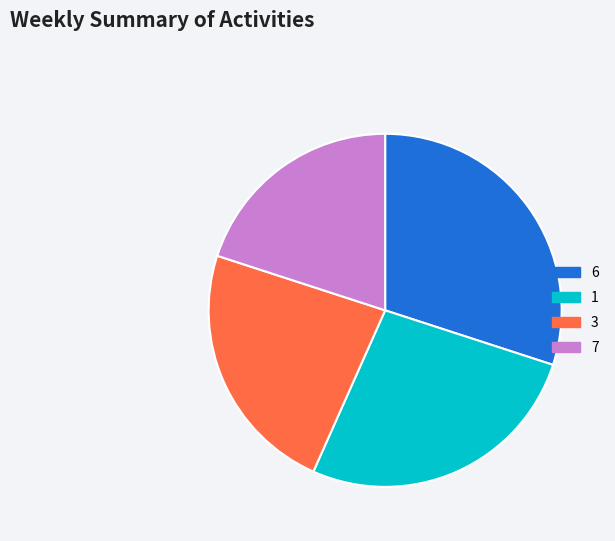

Rank the categories by value from lowest to highest.

7, 3, 1, 6